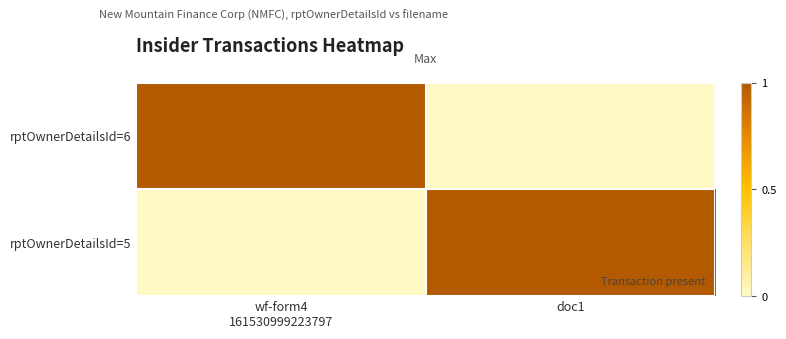

List the series in order of their peak value, highest first.

rptOwnerDetailsId=6, rptOwnerDetailsId=5